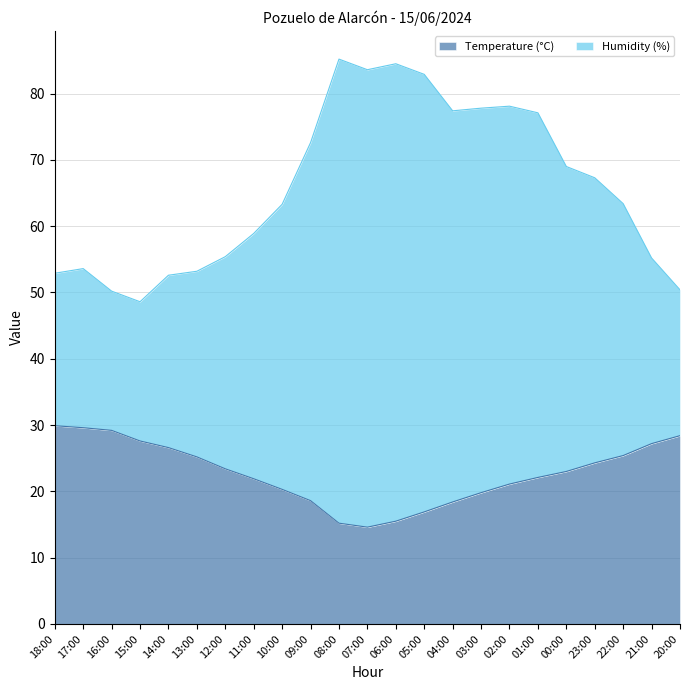

What is the label of the 21st point from the left?

22:00